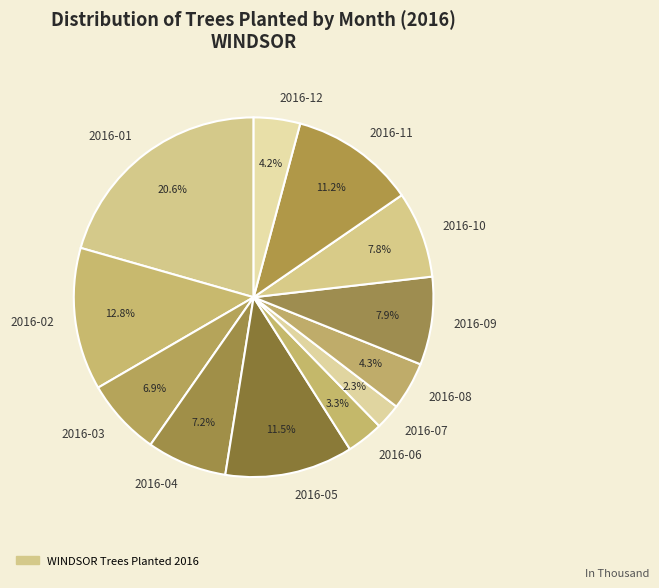

How many slices are in this pie chart?

12